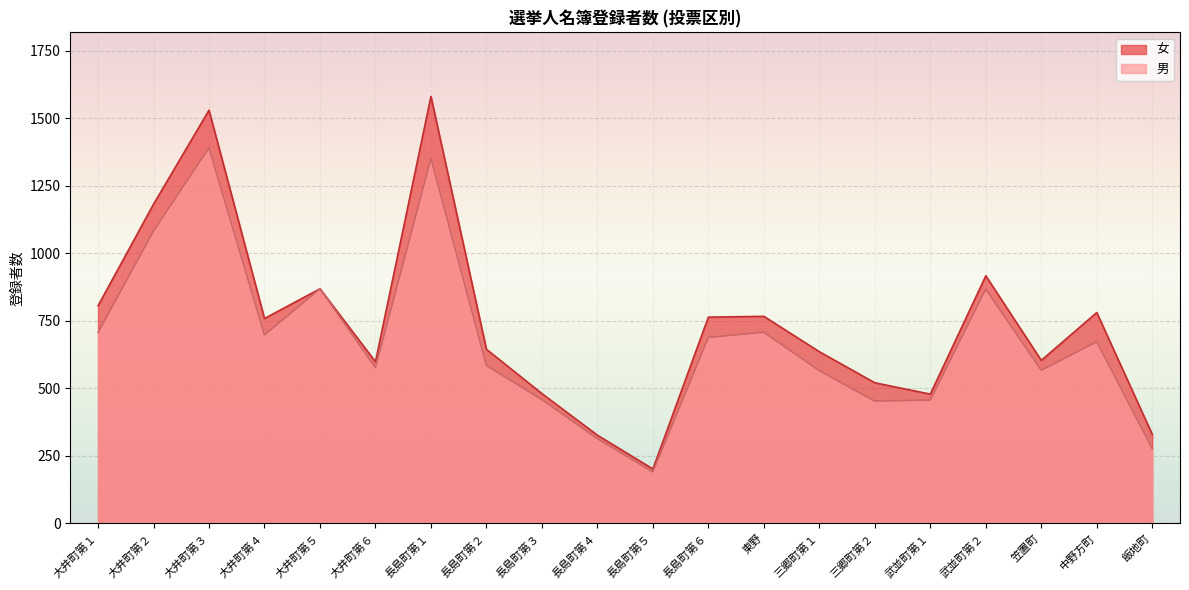

Where is the first local maximum for 女?

大井町第３